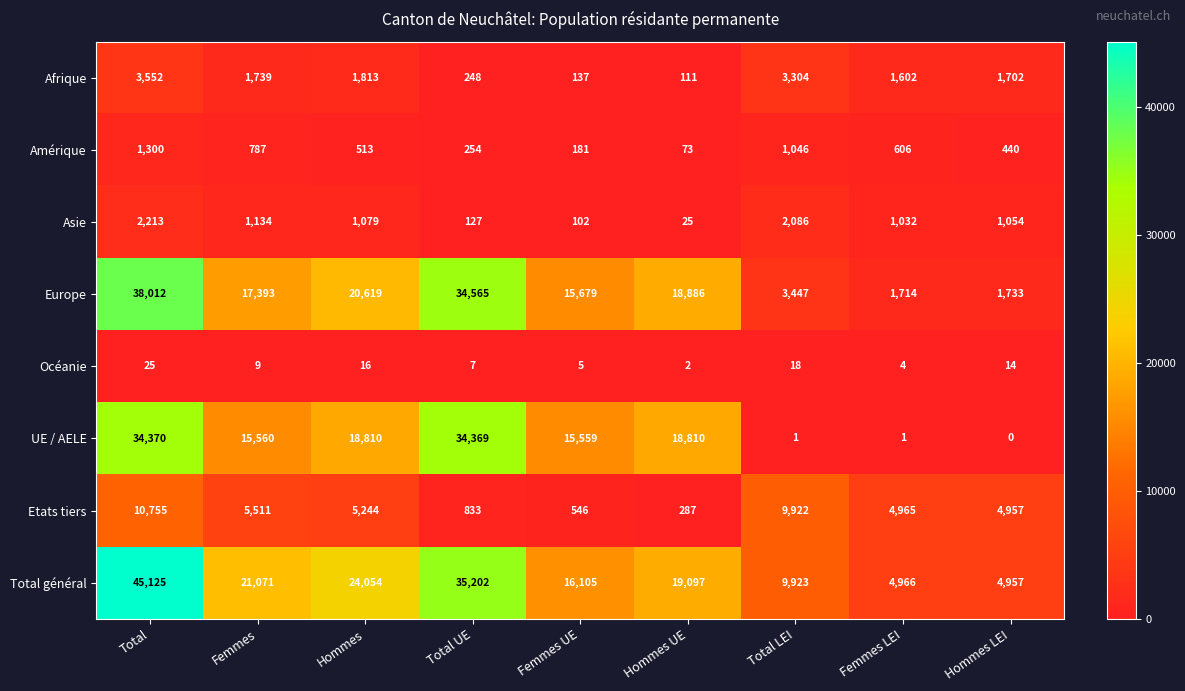

What is the sum of the Europe values at Total and Hommes UE?

56898